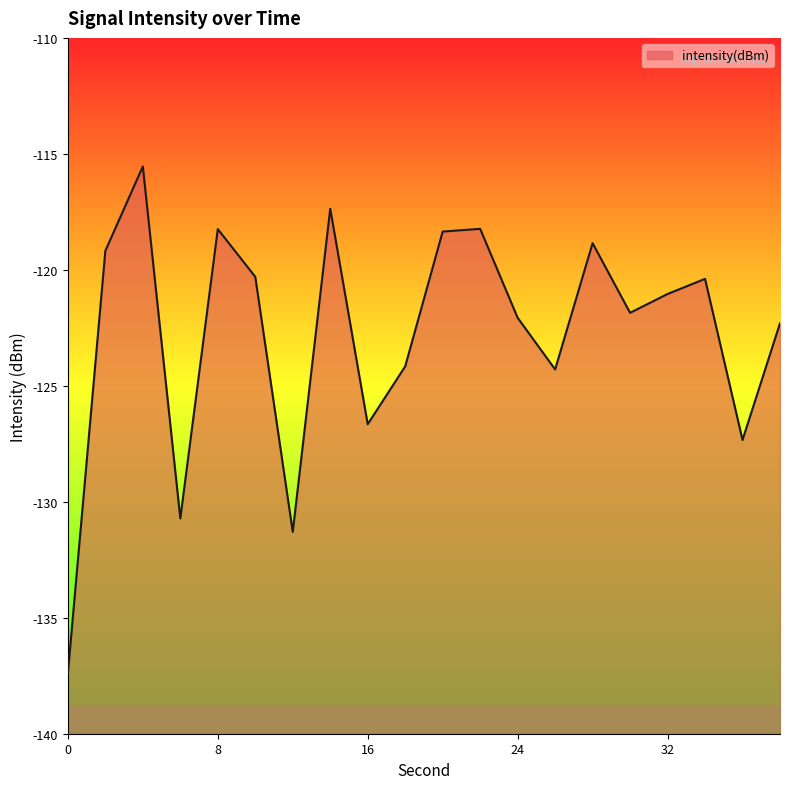

Is it true that the value at 30 is -35.9?

False